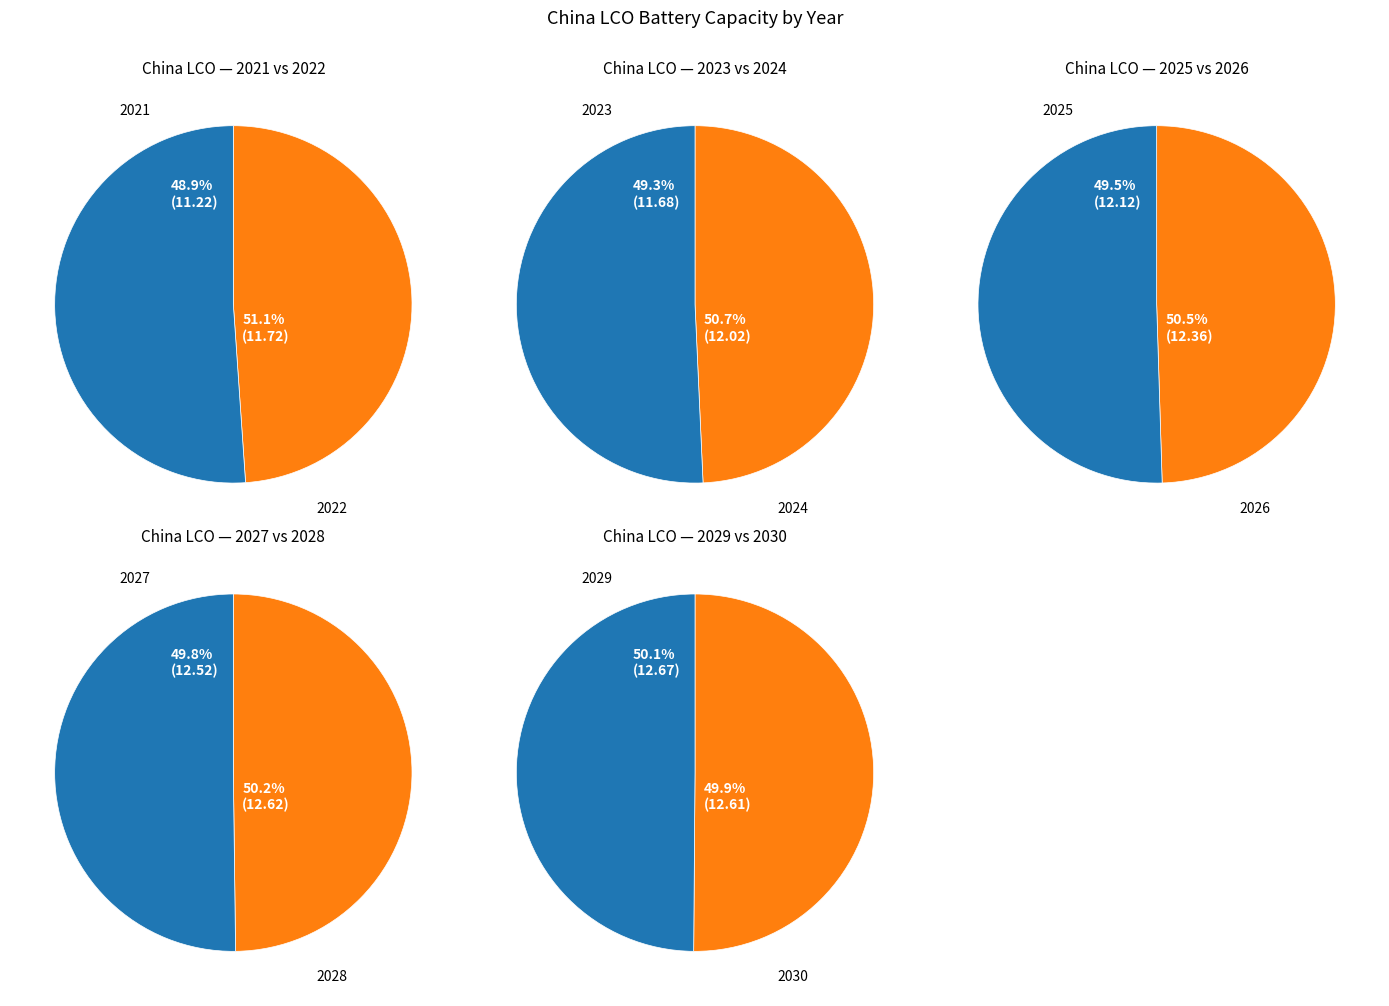

True or false: 2028 accounts for 24% of the total.

False